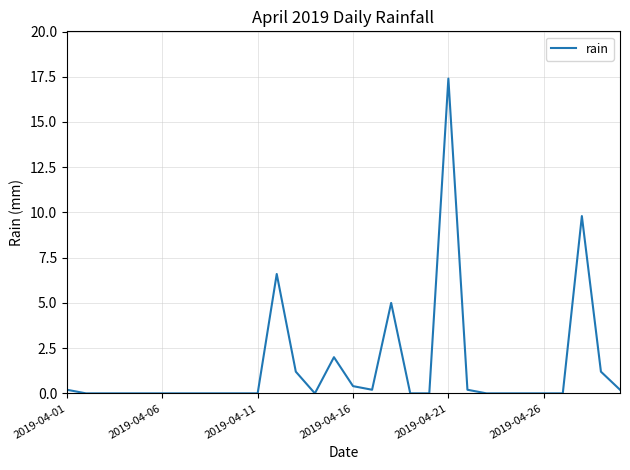

What is the greatest value displayed?

17.4